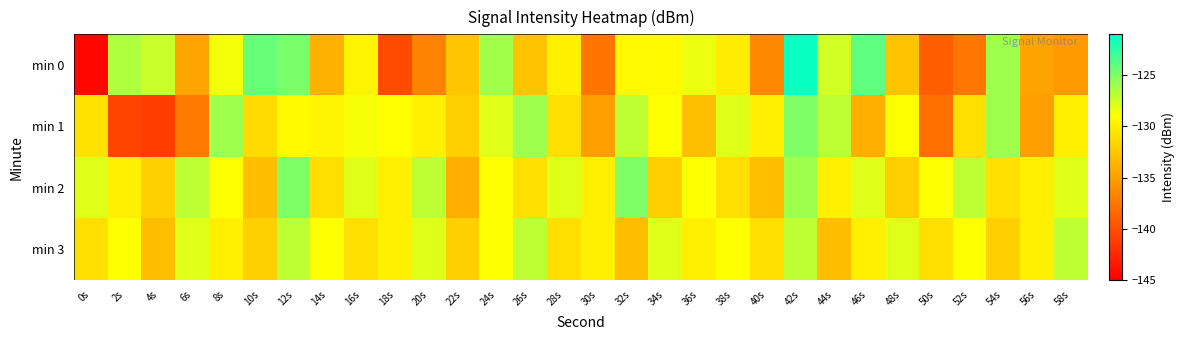

What is the greatest value displayed?

-121.4